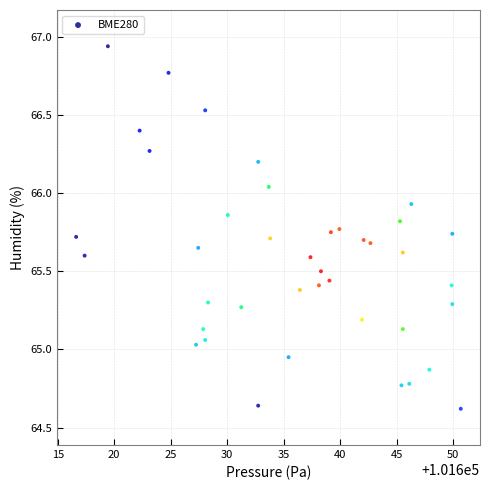

What is the range of X values (max minus min)?

34.1